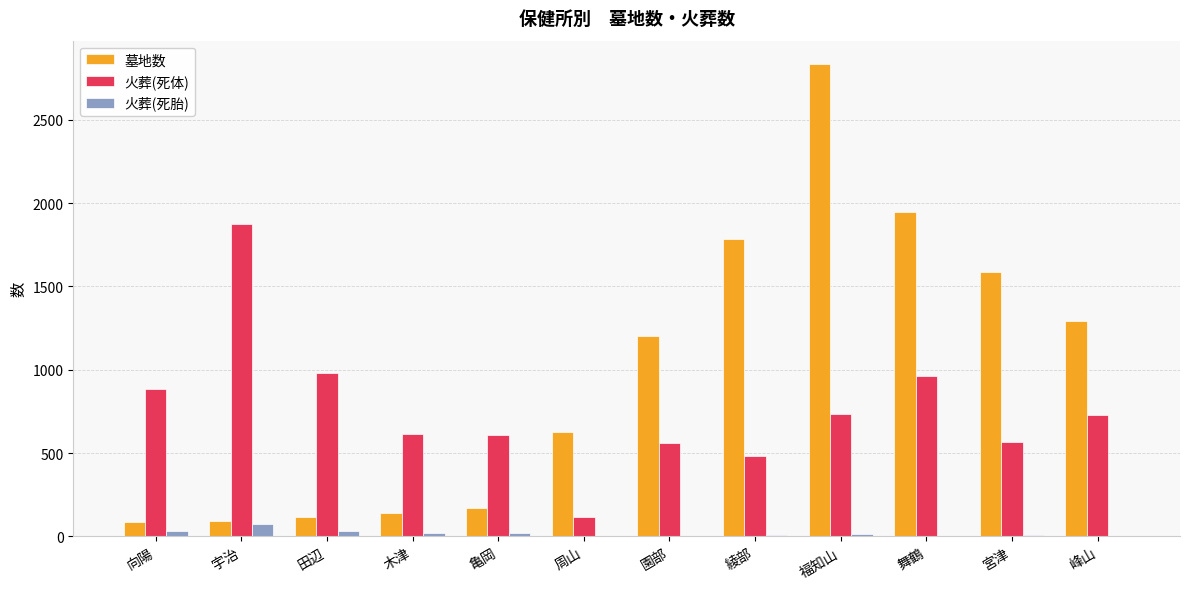

Which series has the largest total across all categories?

墓地数